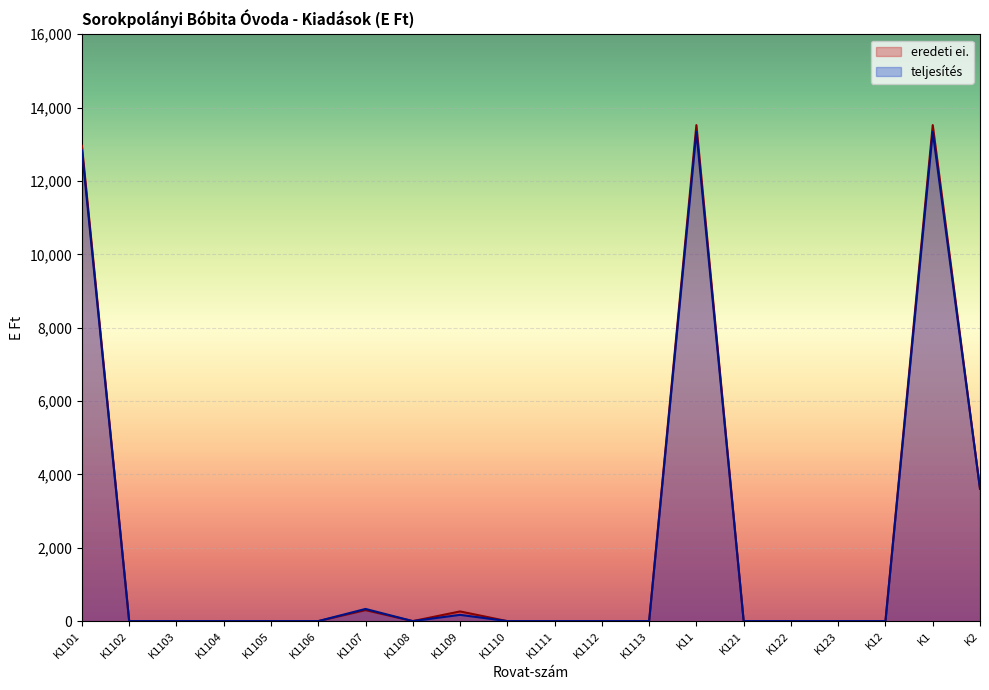

Is the value of teljesítés at K1109 greater than the value of eredeti ei. at K1111?

Yes